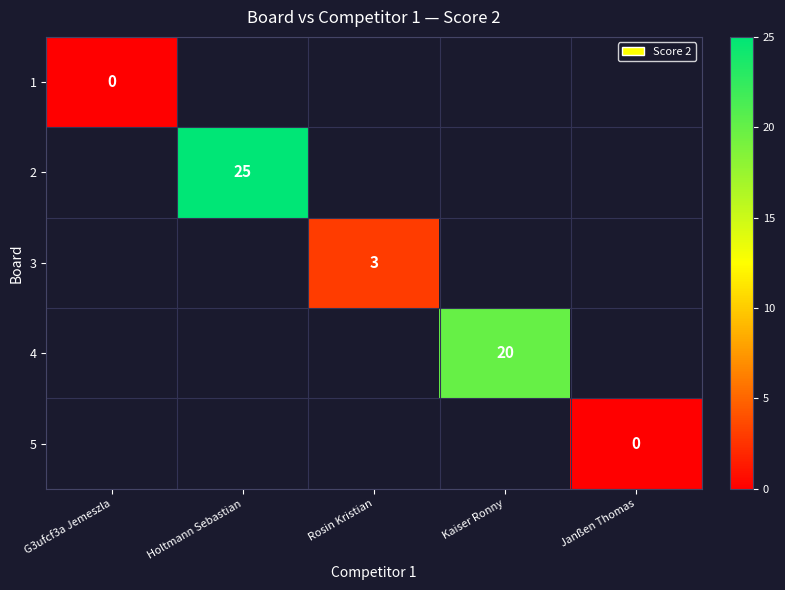

Is it true that 3 equals 2 at Rosin Kristian?

False